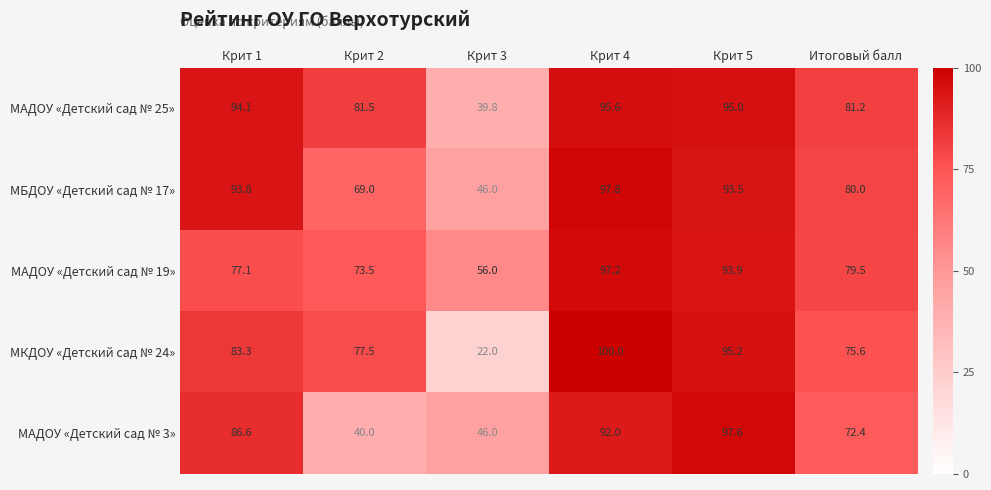

Rank the series at Итоговый балл from lowest to highest value.

МАДОУ «Детский сад № 3», МКДОУ «Детский сад № 24», МАДОУ «Детский сад № 19», МБДОУ «Детский сад № 17», МАДОУ «Детский сад № 25»